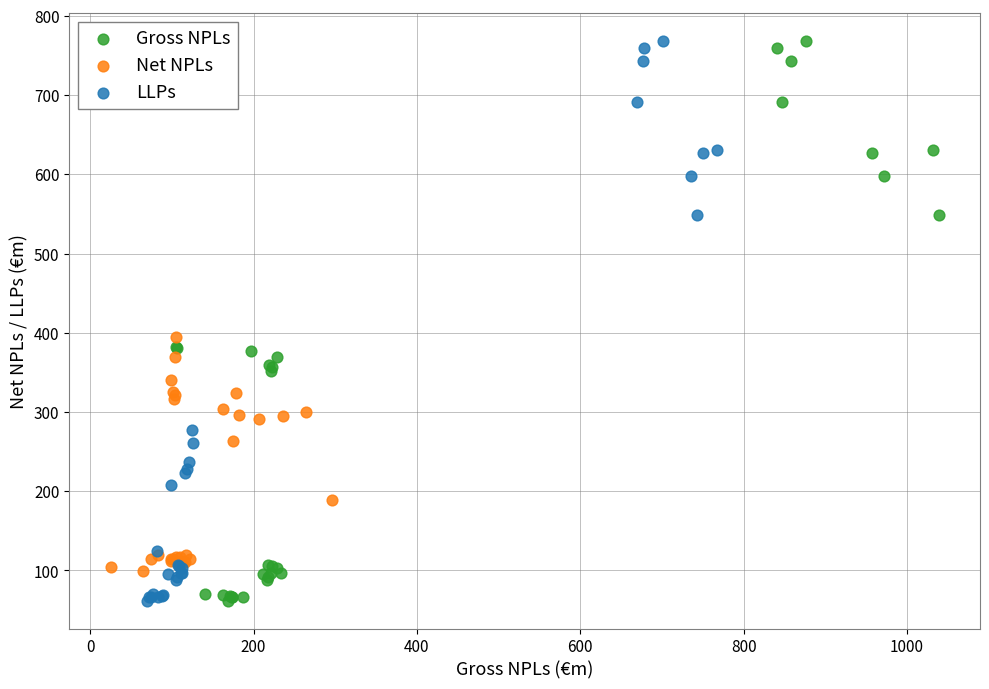

What are all the series names shown in the legend?

Gross NPLs, Net NPLs, LLPs